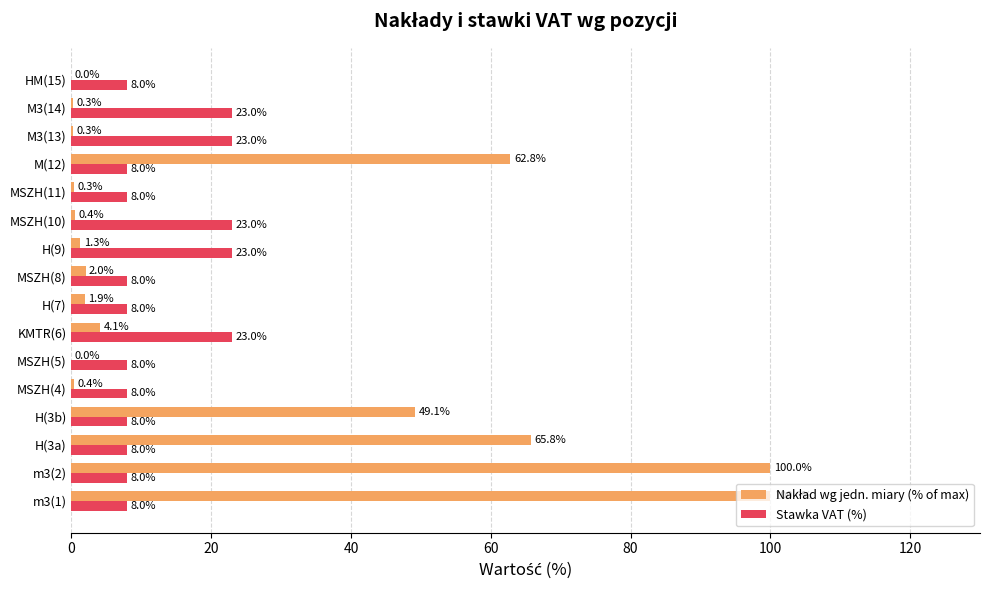

What is the sum of the Stawka VAT (%) values at H(3a) and H(3b)?

16.0